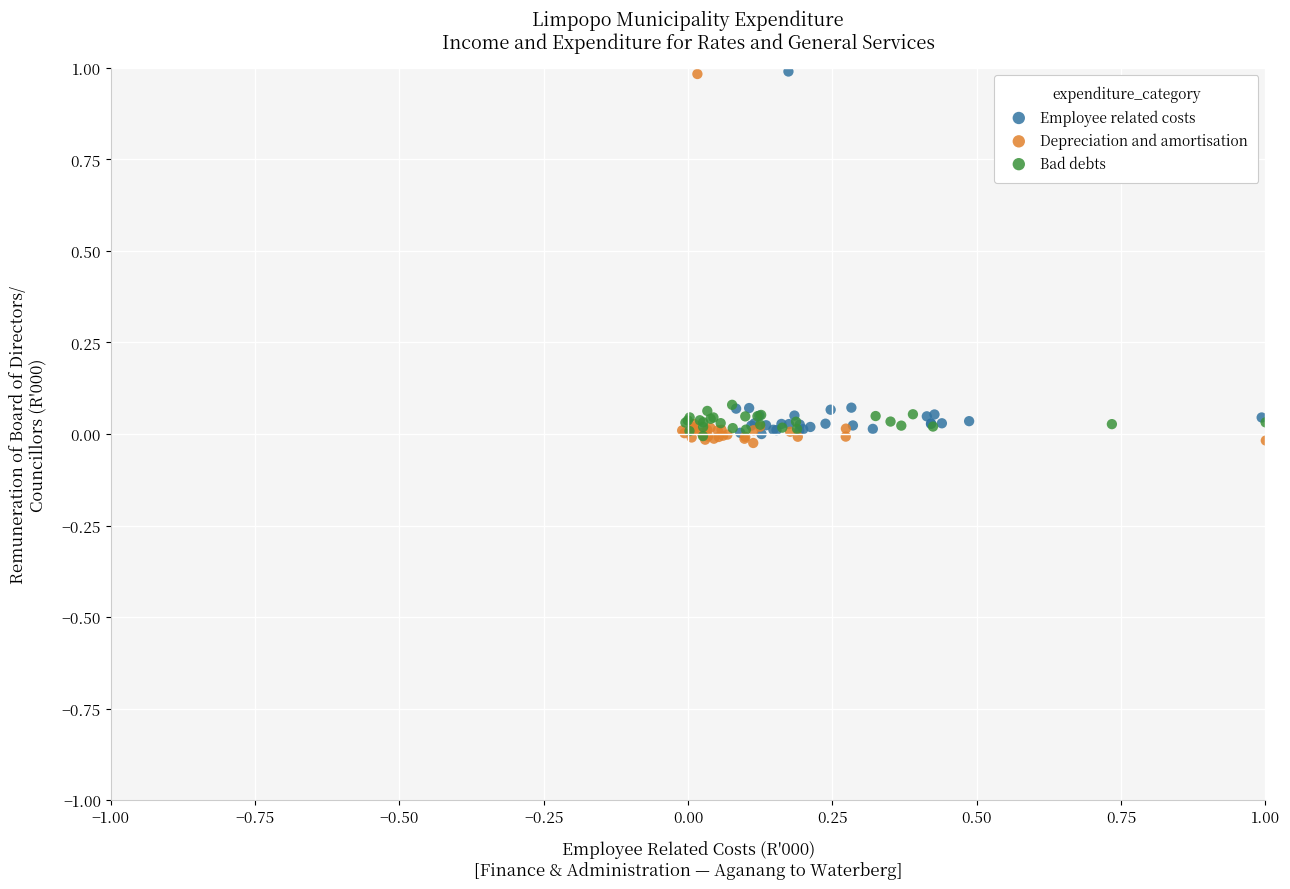

Which series reaches the minimum Y coordinate?

Depreciation and amortisation